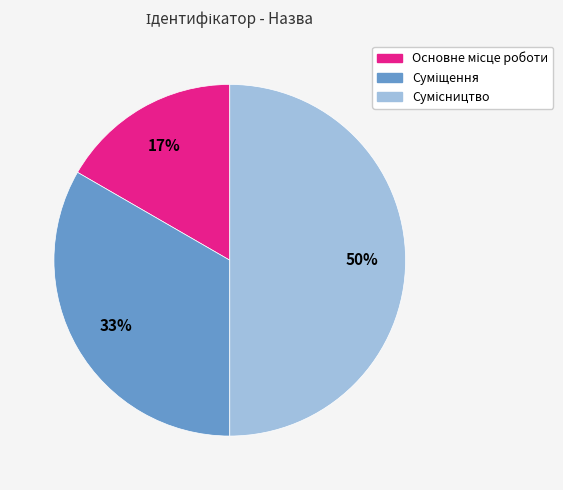

How many segments does this pie chart have?

3